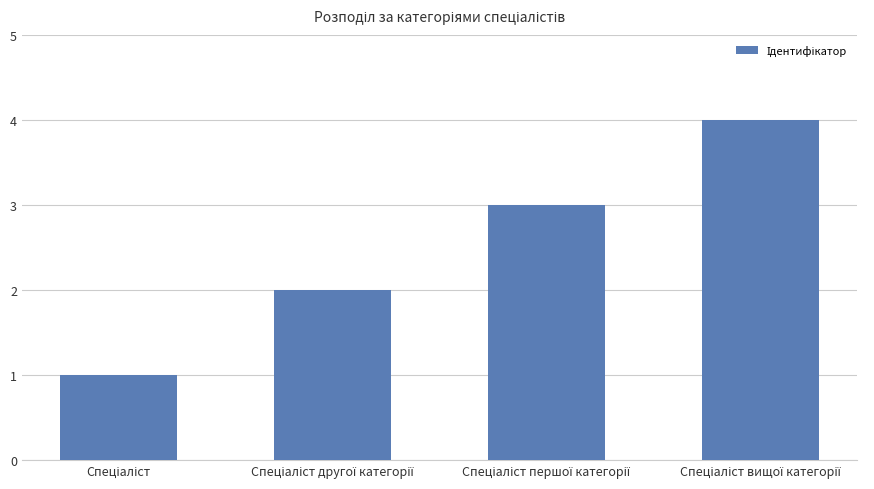

What is the sum of all values?

10